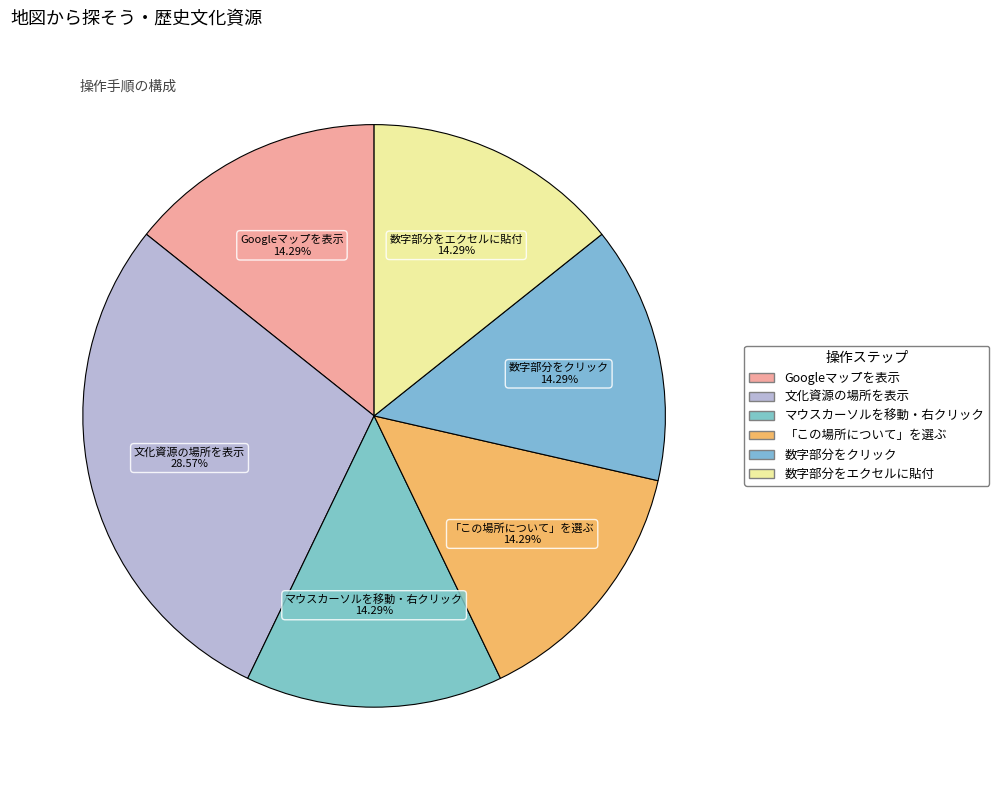

Rank the categories by value from highest to lowest.

文化資源の場所を表示させます。, Googleマップを表示, マークを表示させたい場所にマウスカーソルを移動させて右クリック, 「この場所について」を選ぶ, 画面右下に現れる数字部分をクリック, 画面左上に出てくる数字部分を選択してエクセルに貼り付けてください。